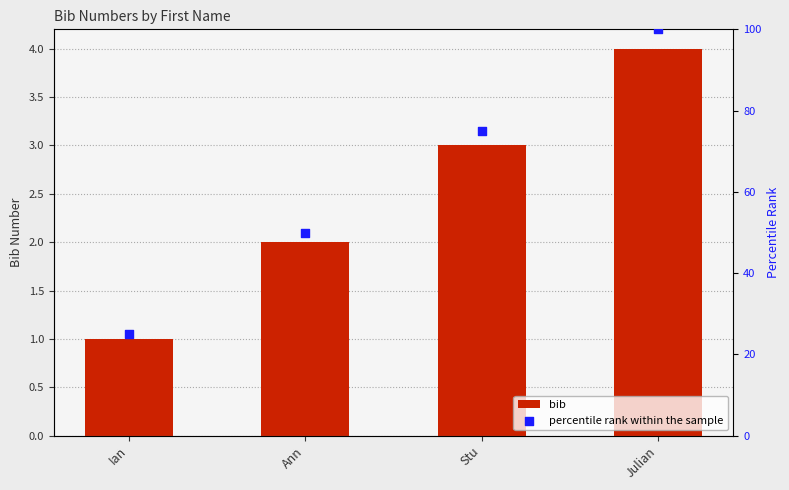

At how many categories does at least one series exceed 14?

4